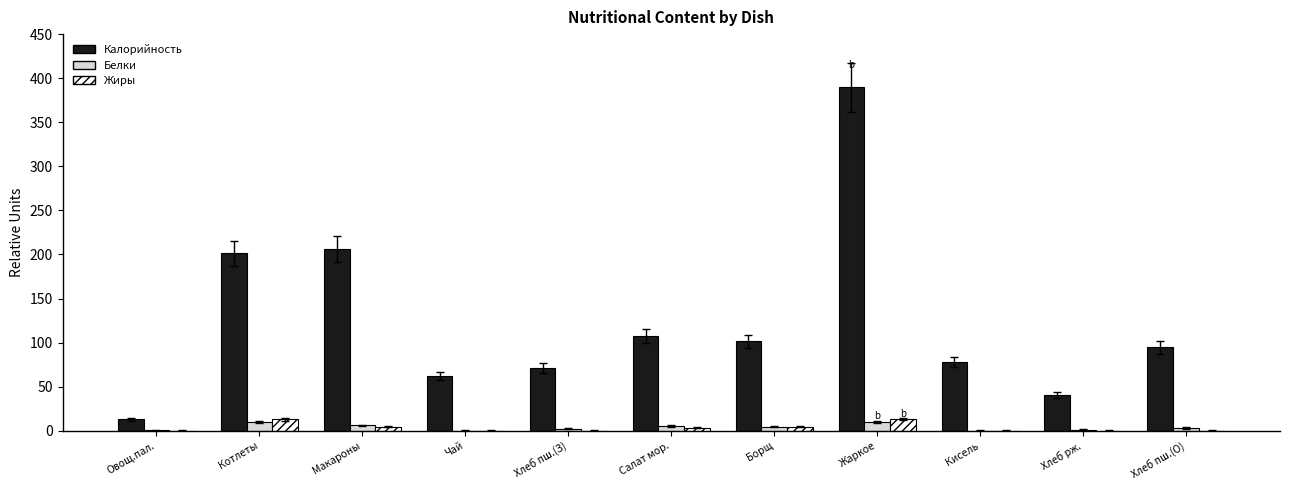

Are the bars grouped side by side (vs. stacked)?

Yes